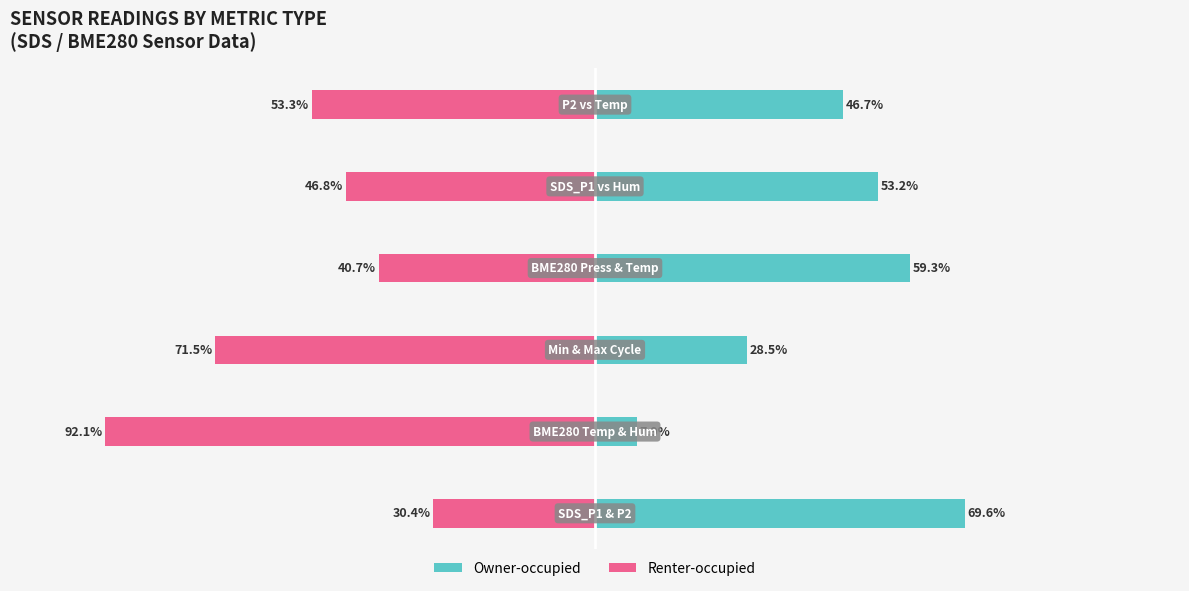

How many series are shown in this chart?

2